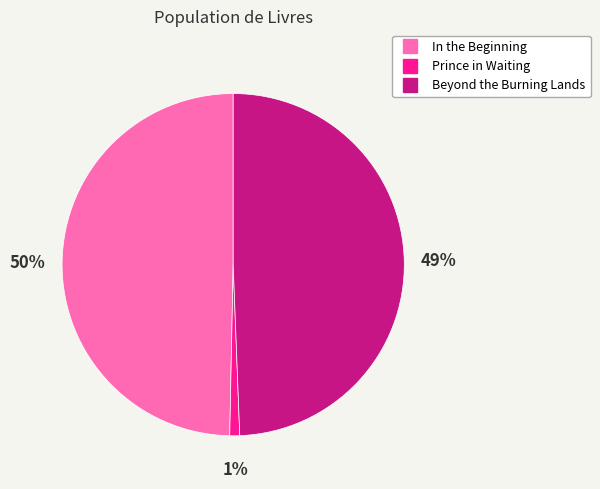

Is Prince in Waiting the majority of the pie?

No